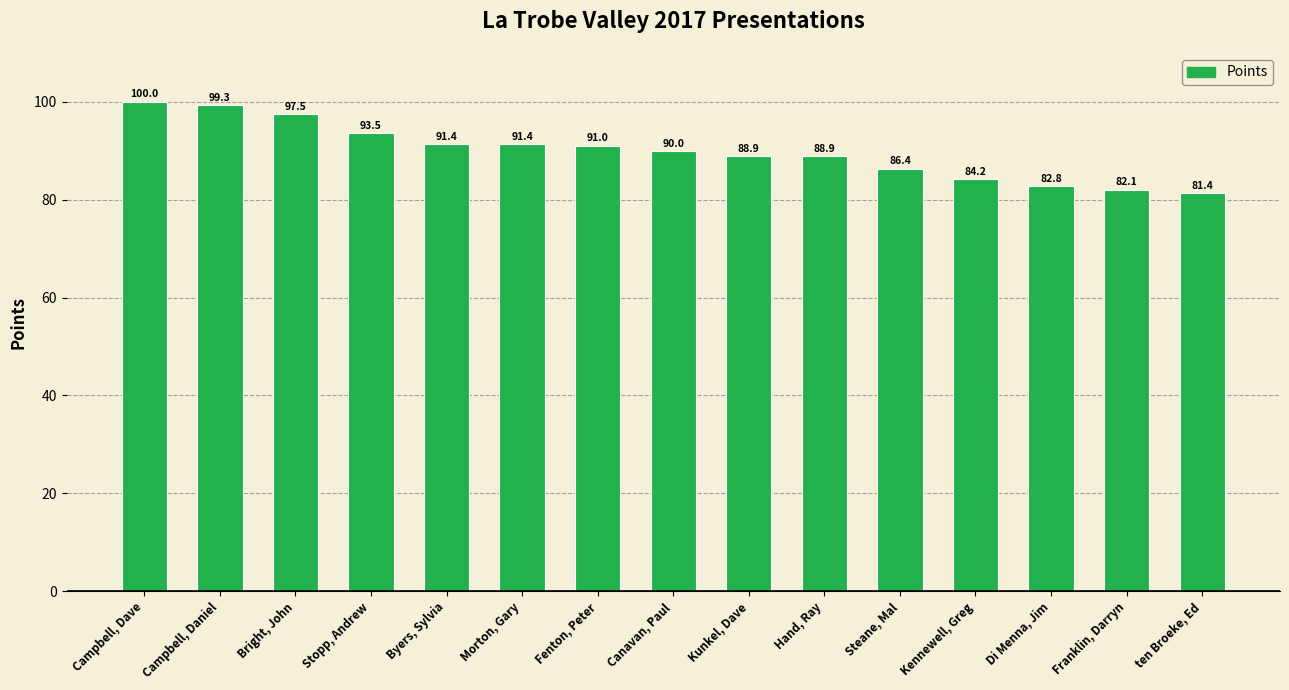

What is the greatest value displayed?

100.0